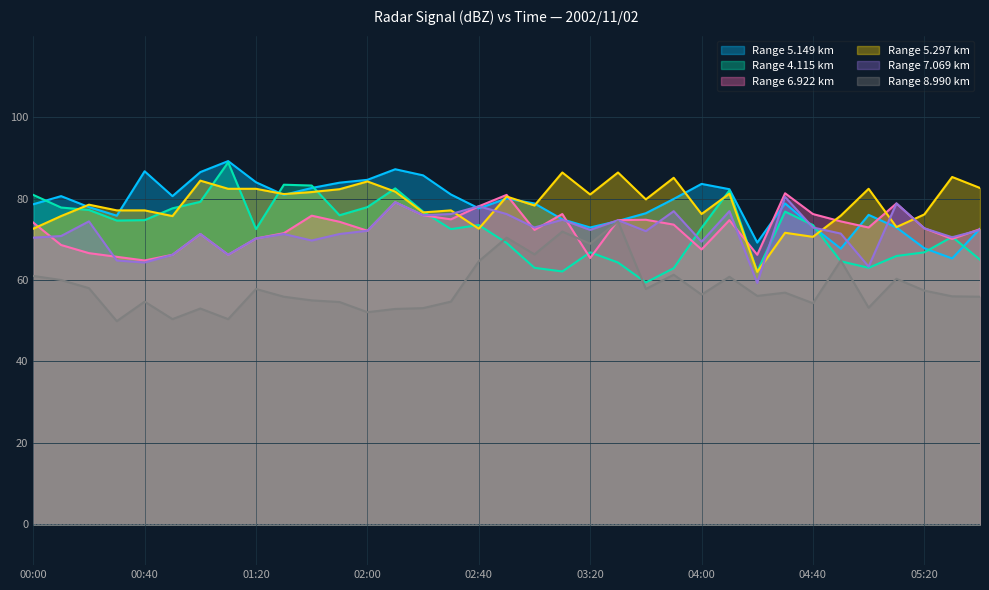

What is the label of the 28th point from the right?

01:10